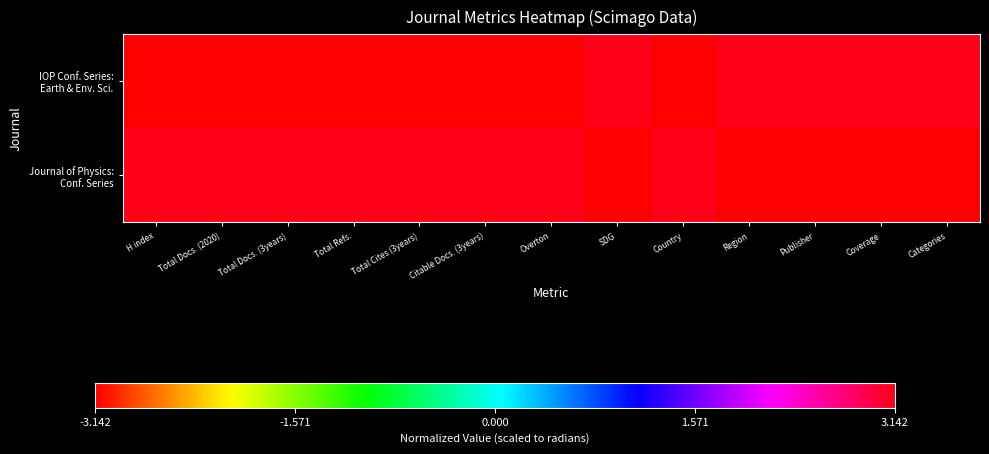

What is the greatest value displayed?

3.1